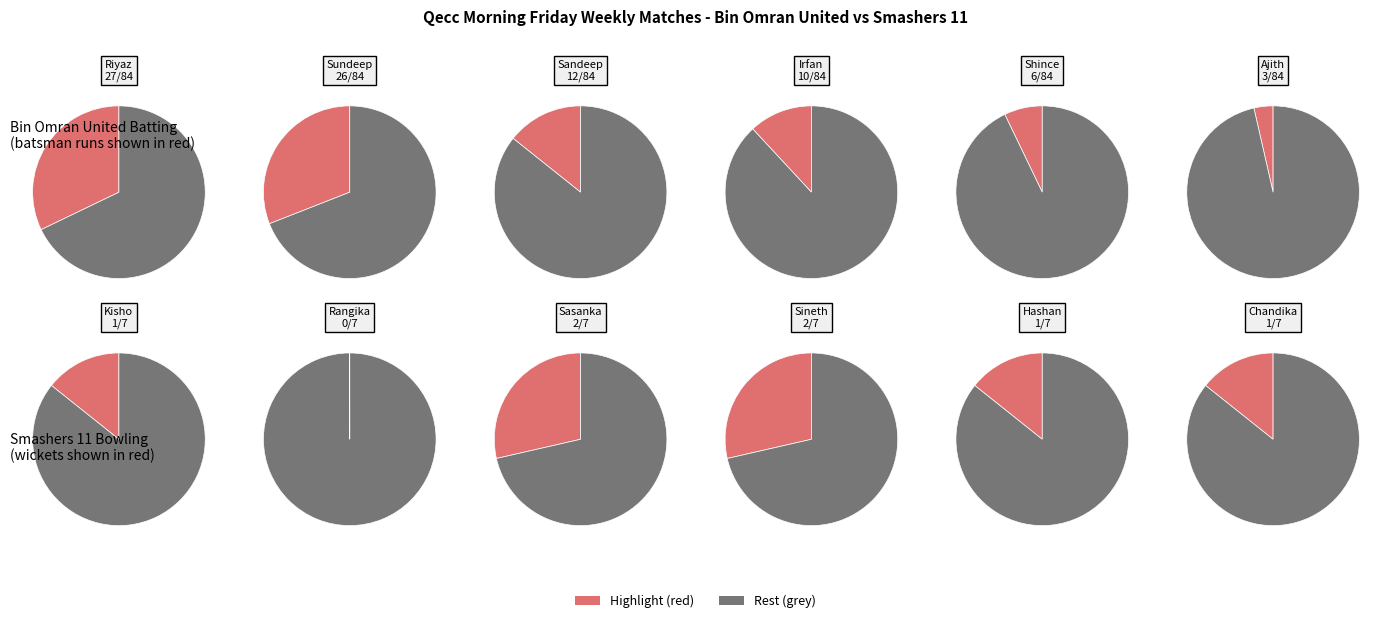

How much of the chart is everything except 8?

100.0%